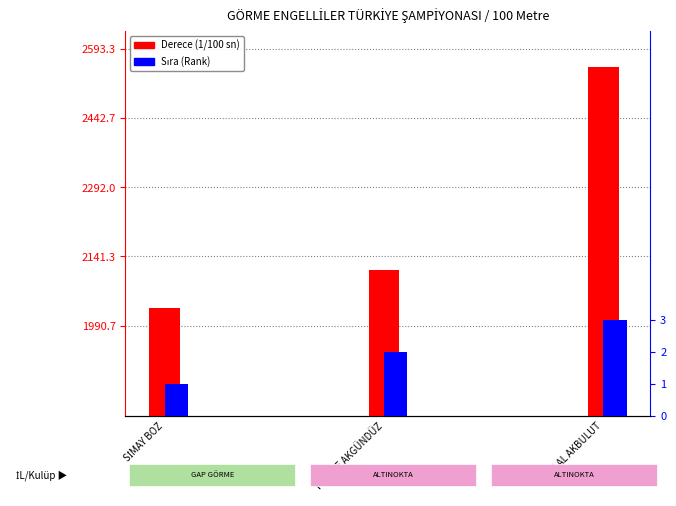

At which label is Derece (1/100 sn) closest to 2292?

HATİCE AKGÜNDÜZ